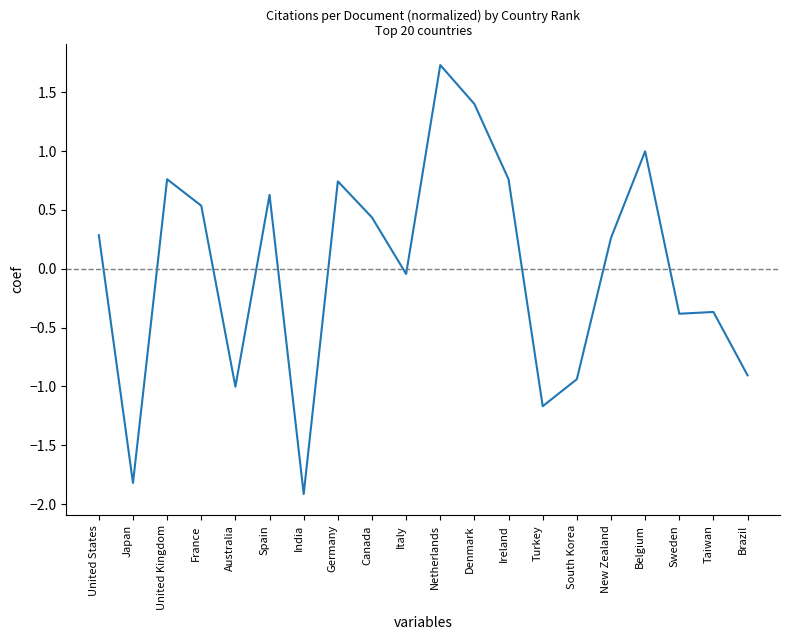

Which has a higher value, Turkey or Netherlands?

Netherlands